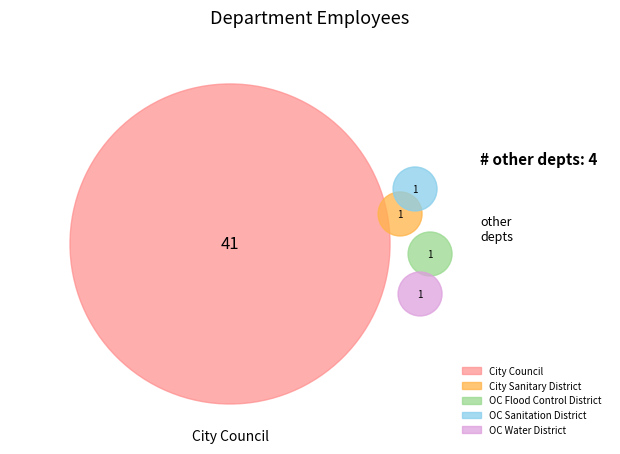

To the nearest percent, what portion does OC Water District represent?

2%